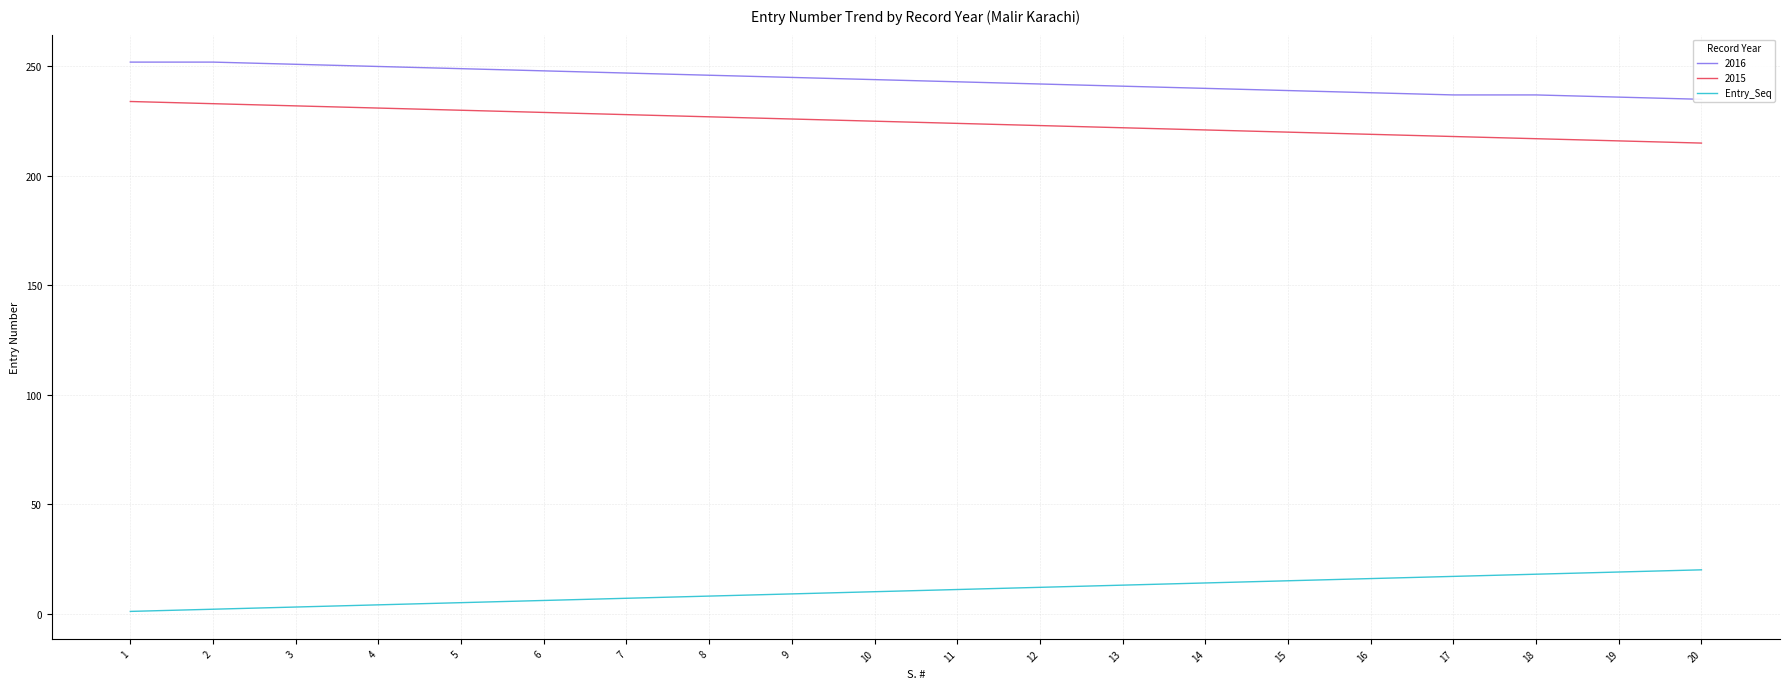

True or false: the data shows 16 at 16.

True